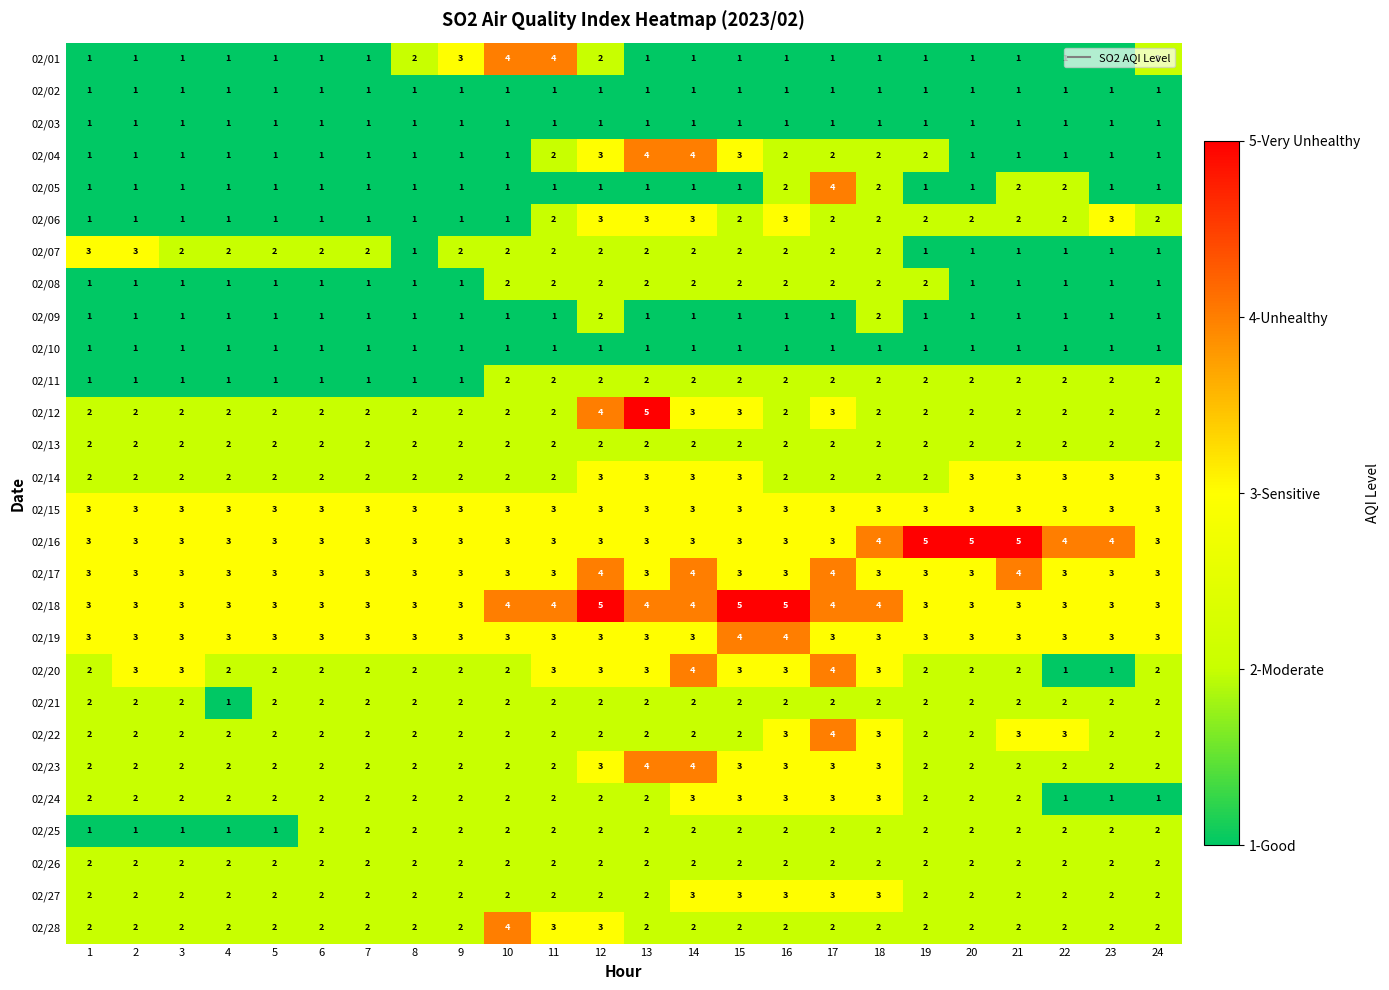

What is the spread (max minus min) of values at 23?

3